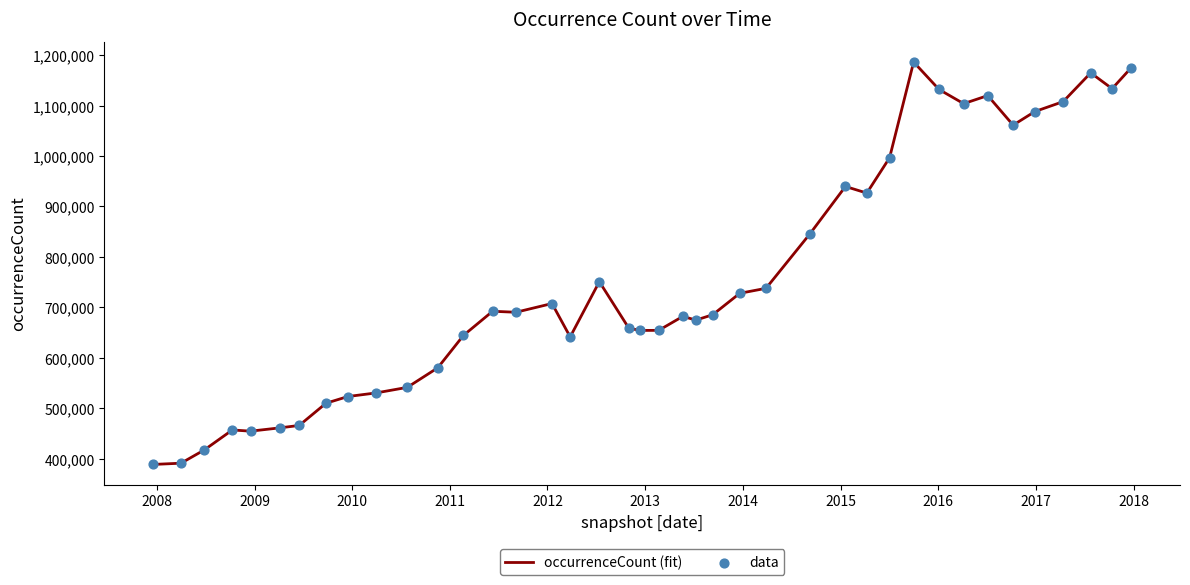

What is the difference between the maximum and minimum values?

798091